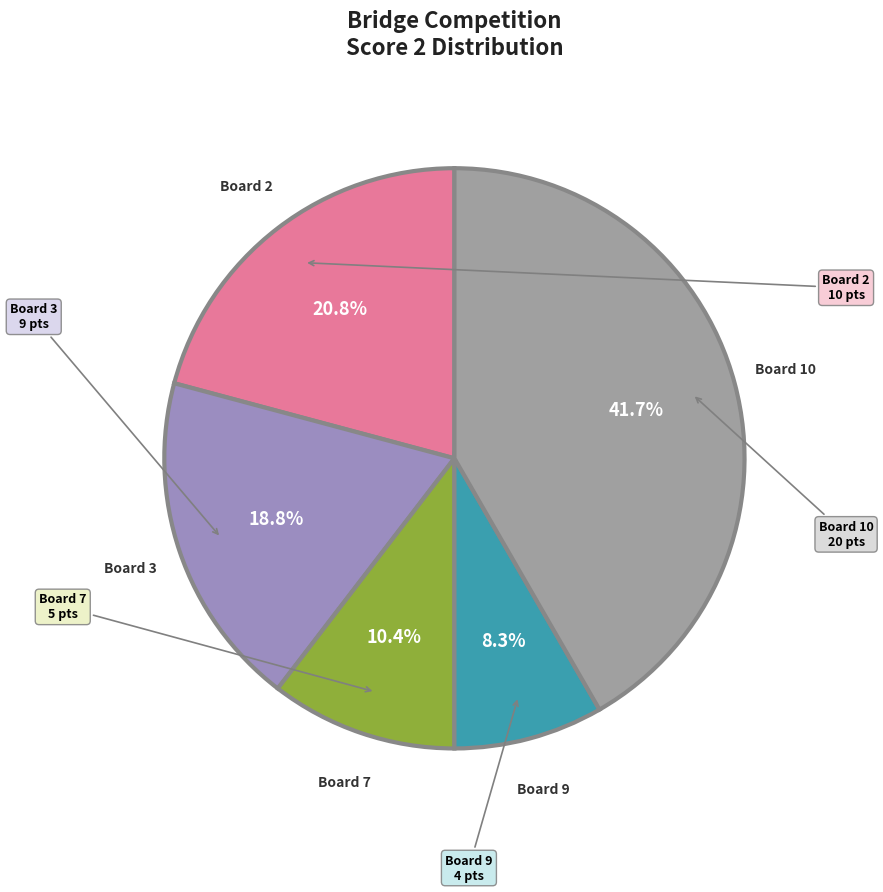

How many segments does this pie chart have?

5